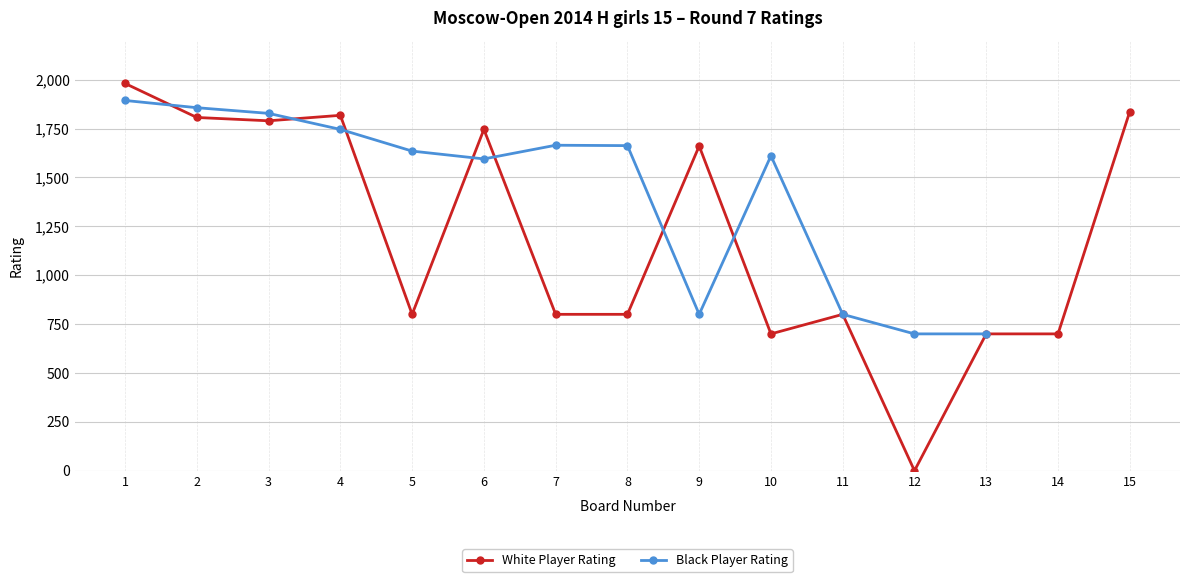

What is the highest value of the Black Player Rating series?

1894.0